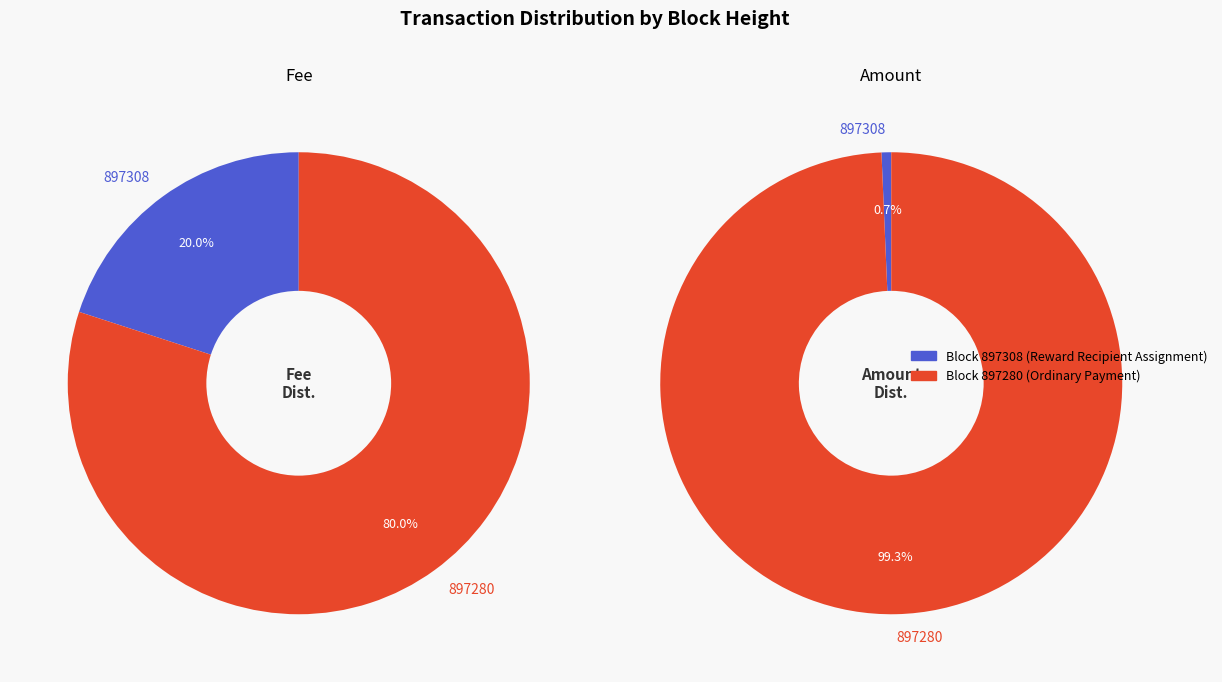

Count the number of slices in the pie.

2